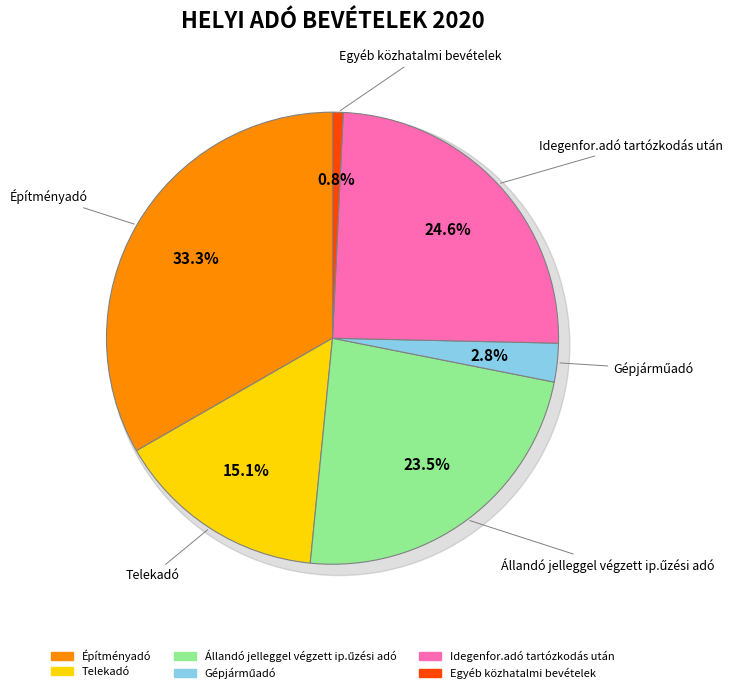

Combined, do Állandó jelleggel végzett ip.űzési adó and Telekadó account for over 50%?

No